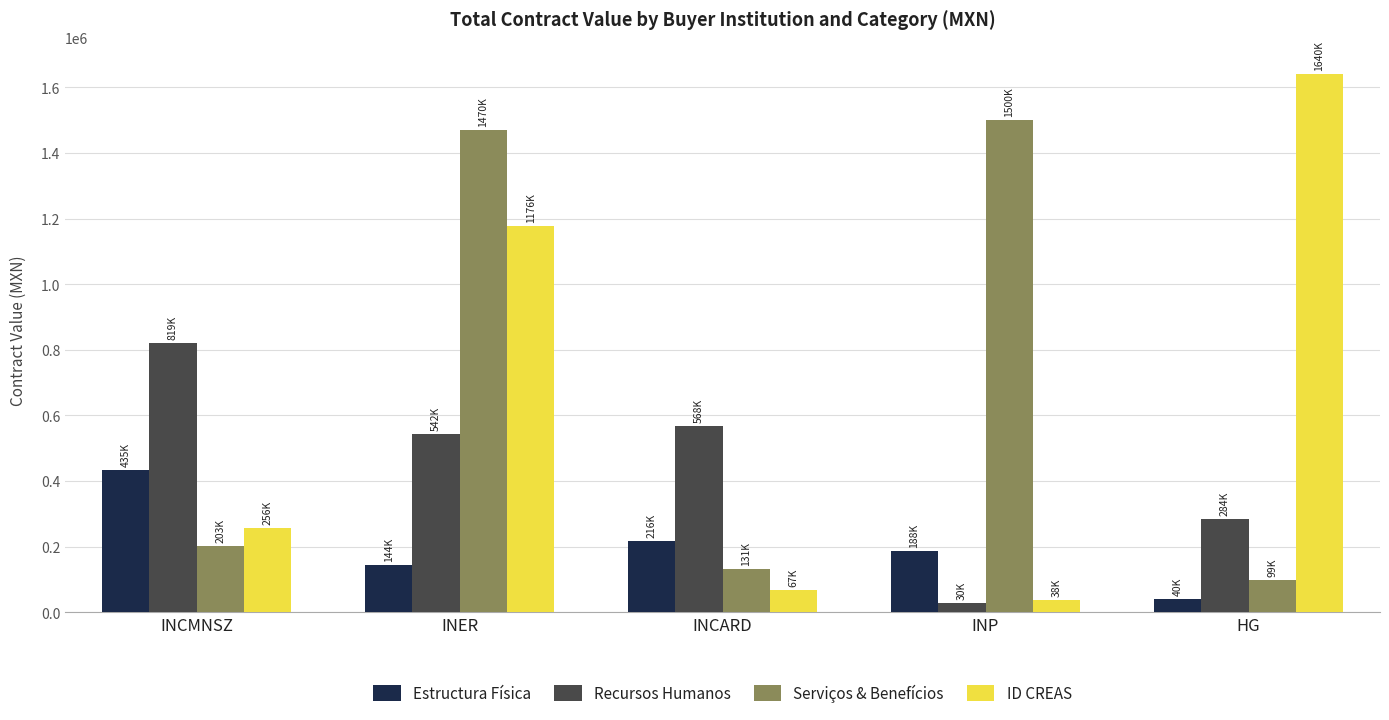

What is the maximum value shown in the chart?

1639994.8